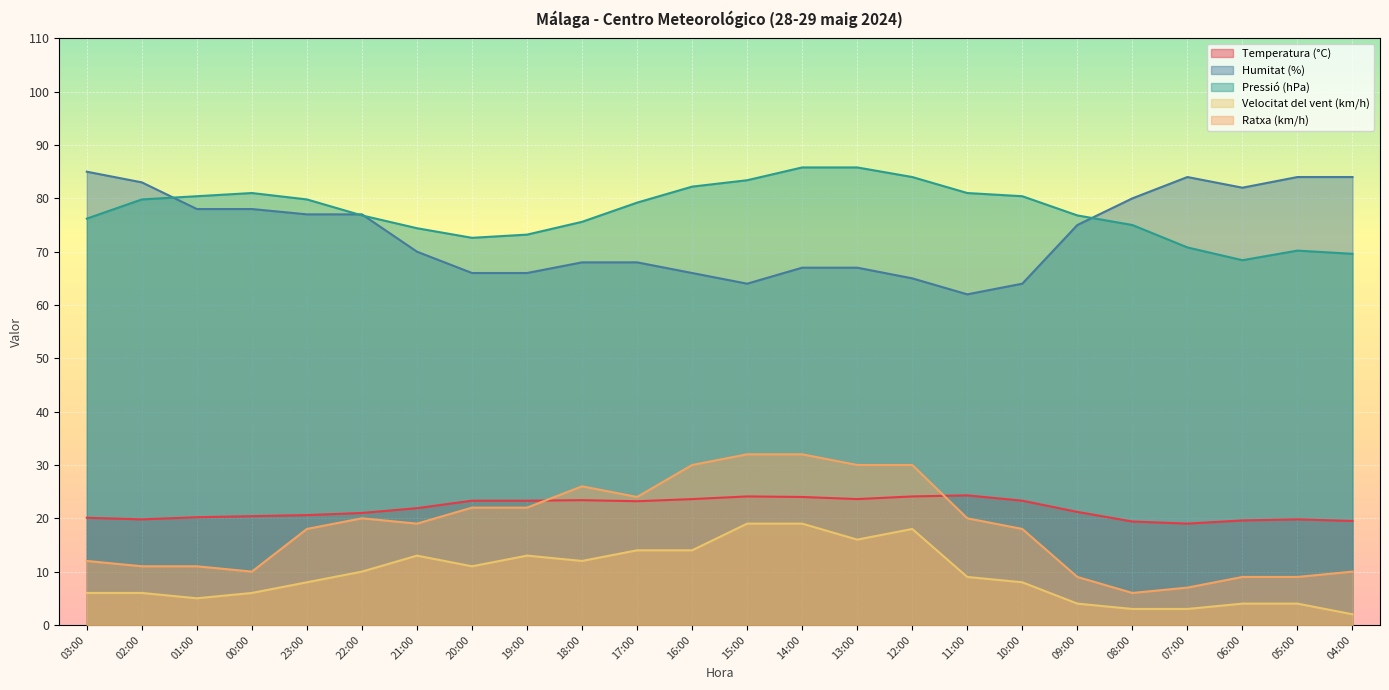

What position from the left is 04:00?

24